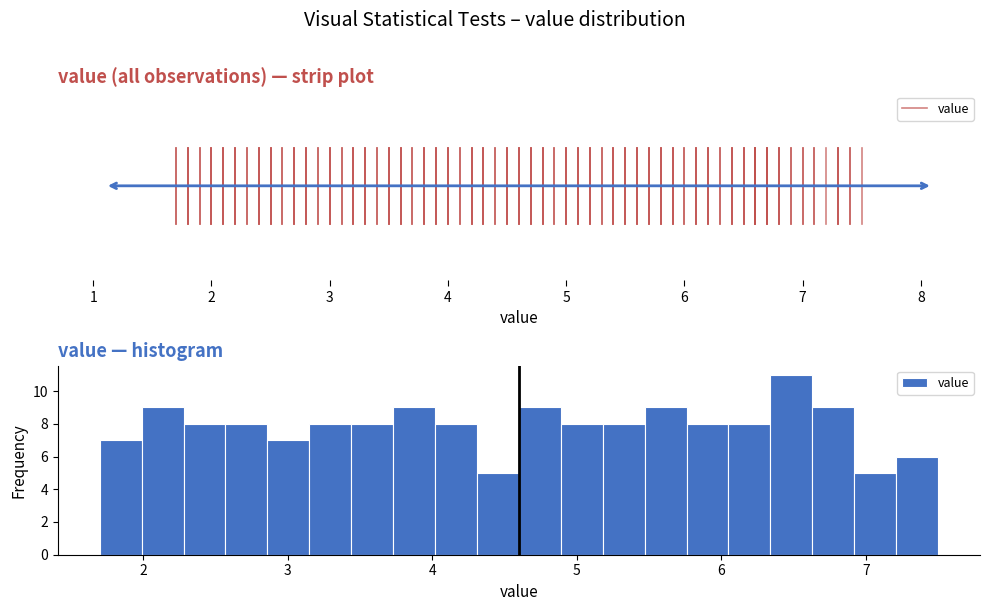

Around what value on the x-axis is the tallest bar? Give the approximate position of its centre, as read against the axis.

6.5